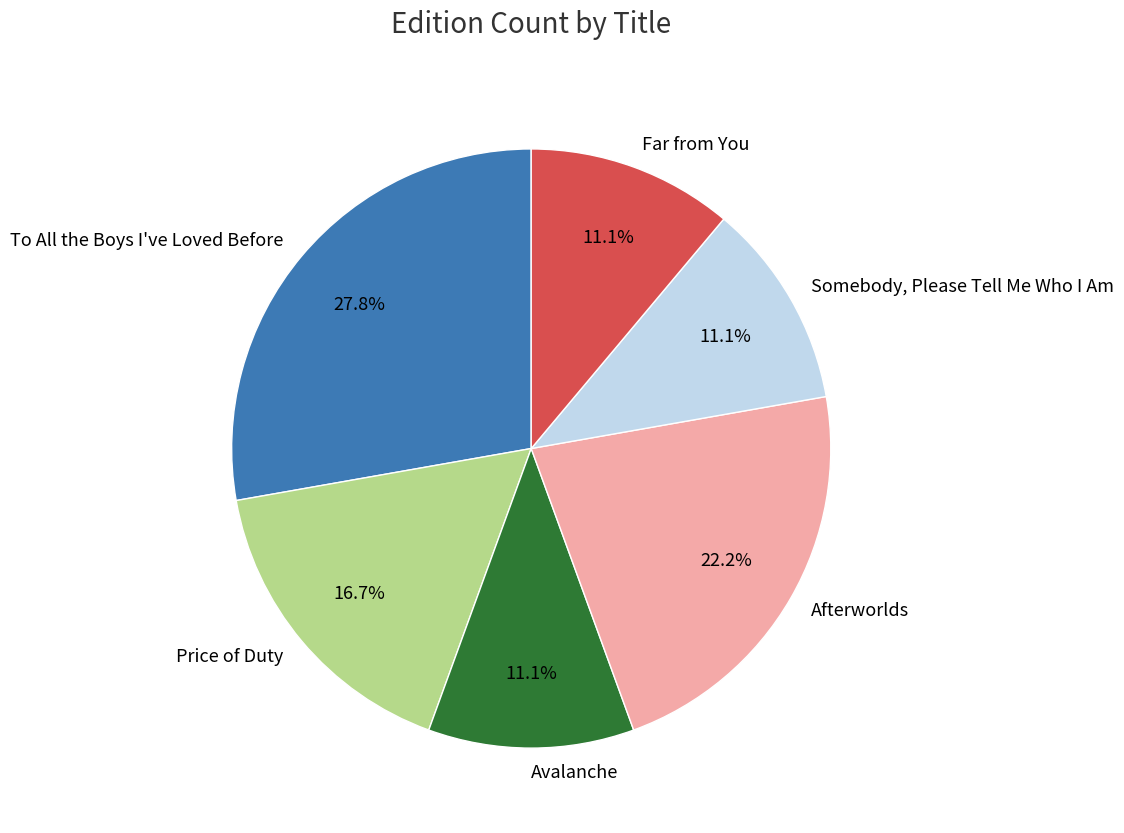

To the nearest percent, what is the average slice percentage?

17%